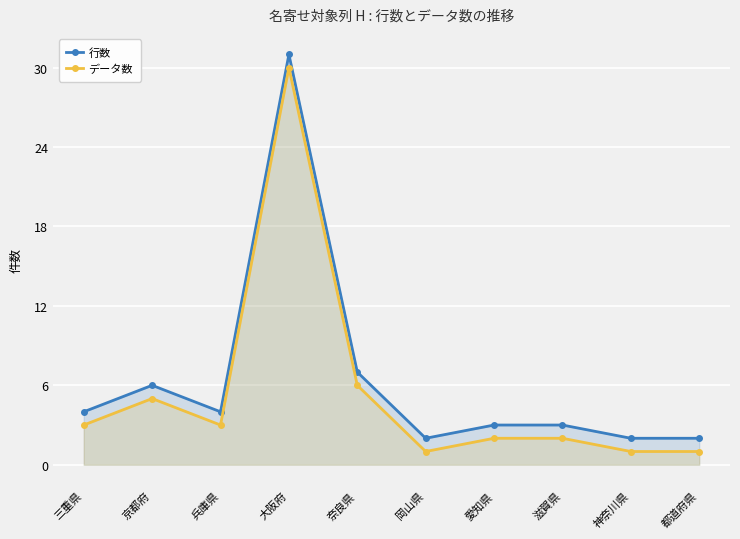

At which category is the sum across all series the highest?

大阪府